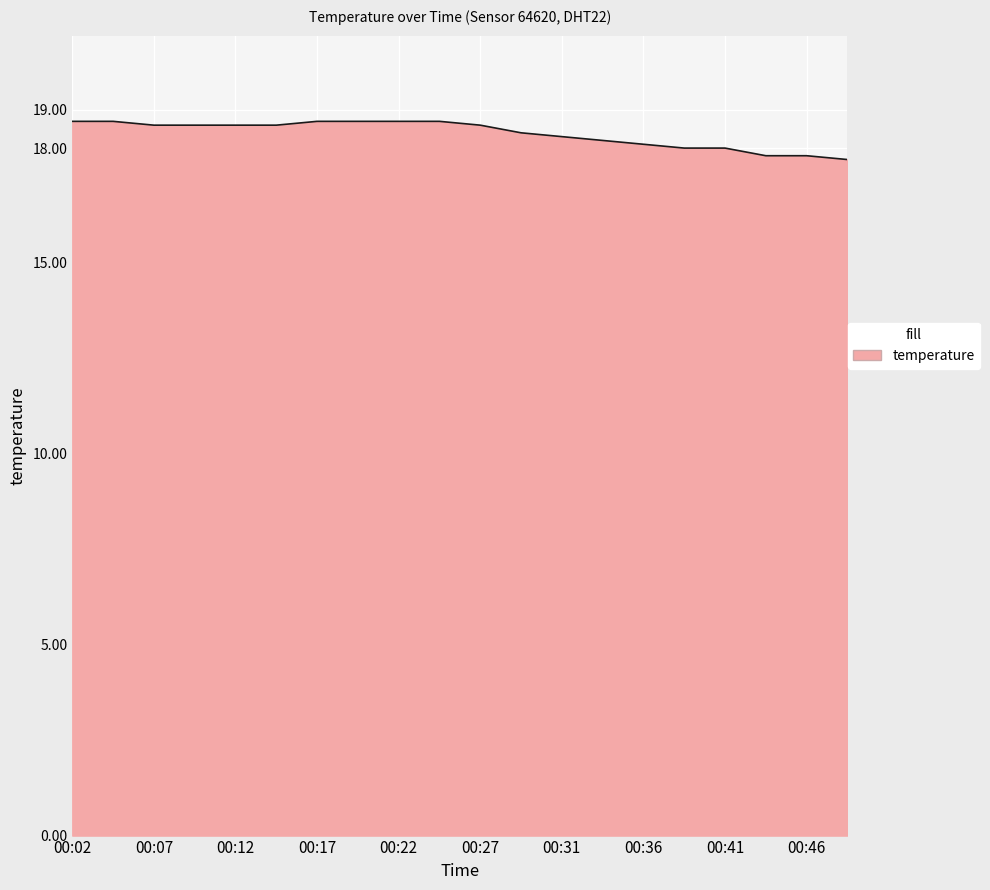

Reading left to right, what are all the values shown in this chart?

18.7	18.7	18.6	18.6	18.6	18.6	18.7	18.7	18.7	18.7	18.6	18.4	18.3	18.2	18.1	18.0	18.0	17.8	17.8	17.7